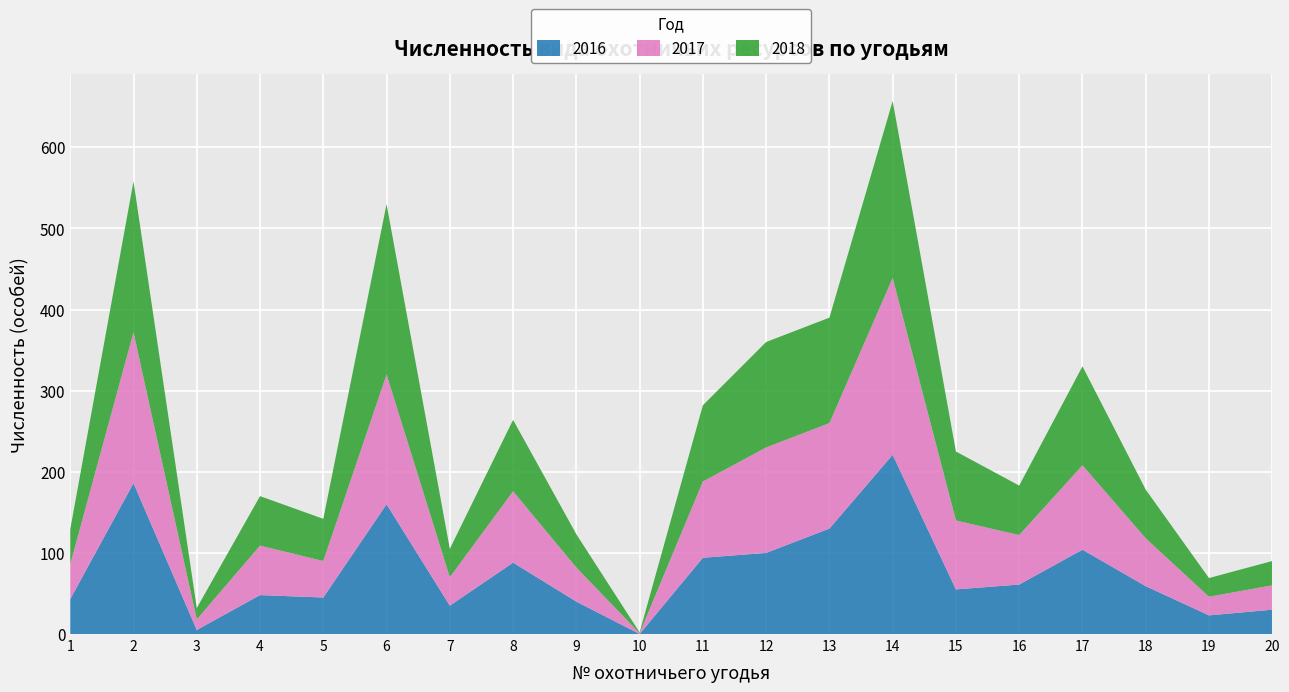

Reading left to right, transcribe all the data shown in this chart.

2016: 43	186	5	48	45	160	35	88	40	0	94	100	130	221	55	61	104	59	23	30
2017: 43	186	13	61	45	160	35	88	42	1	94	130	130	218	85	61	104	59	23	30
2018: 43	186	14	61	52	210	35	88	41	1	94	130	130	218	85	61	122	60	23	30